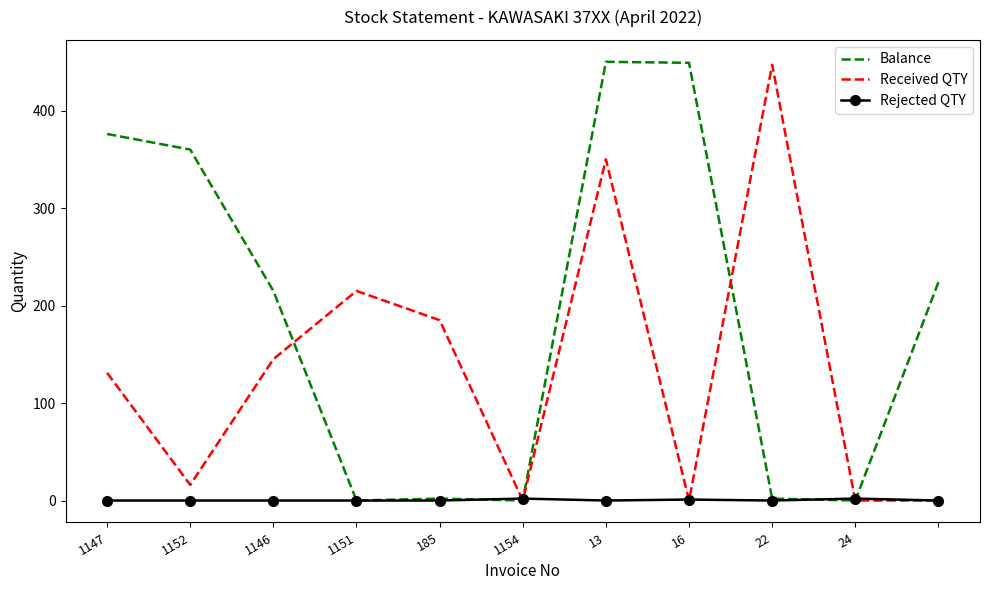

What is the maximum value shown in the chart?

450